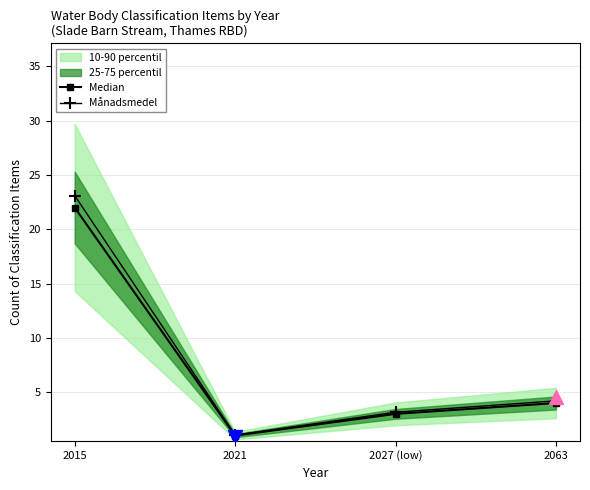

What is the label of the 3rd point from the right?

2021